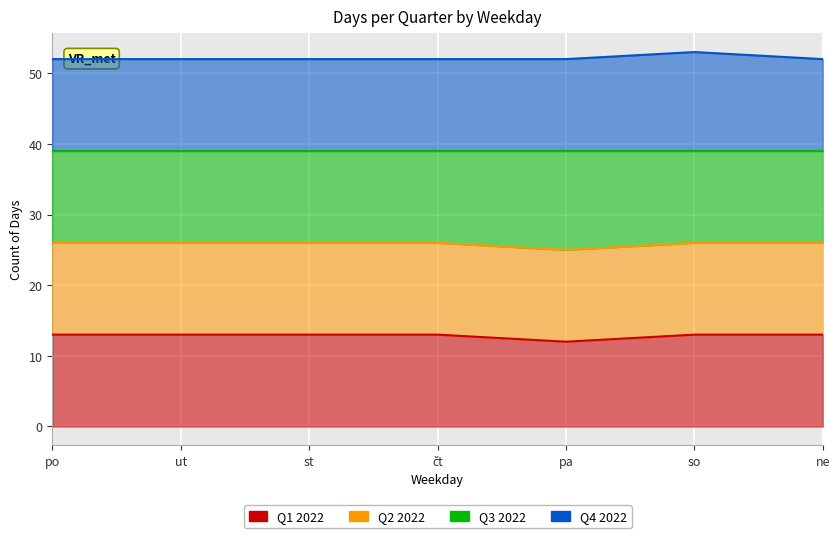

How many categories are shown in the chart?

7